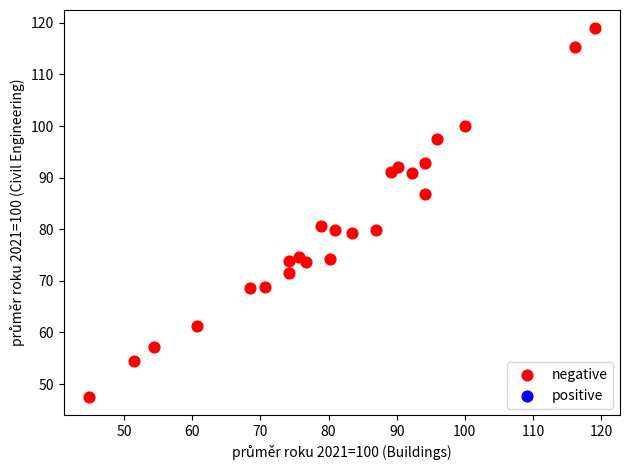

What is the range of Y values (max minus min)?

71.4